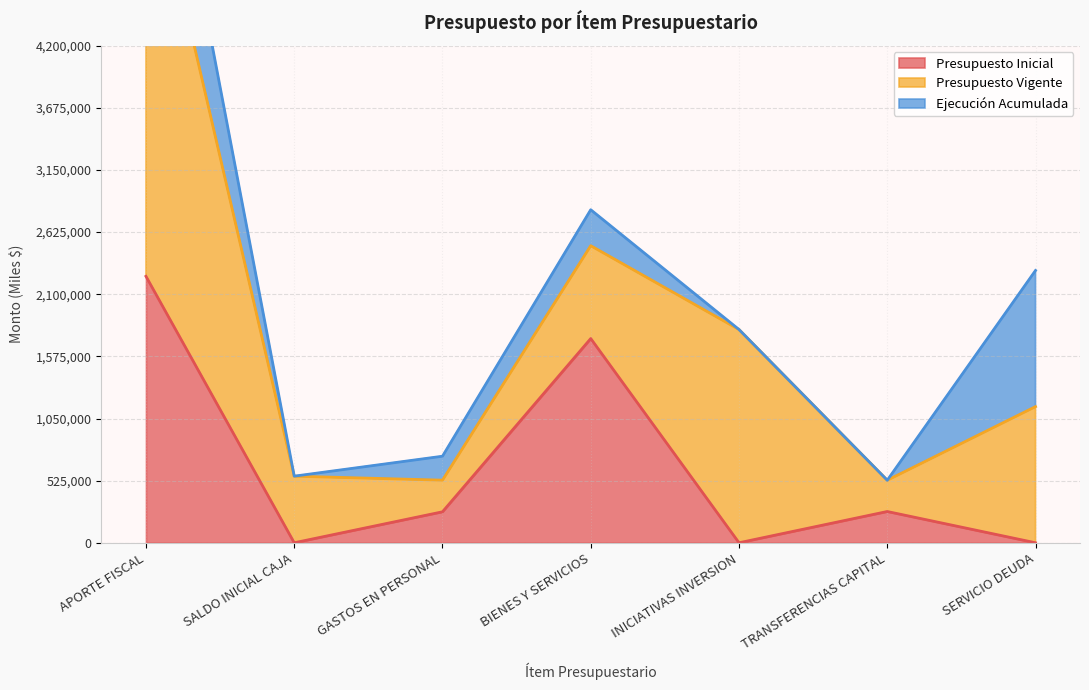

How many data points in Presupuesto Inicial are less than 261693?

3